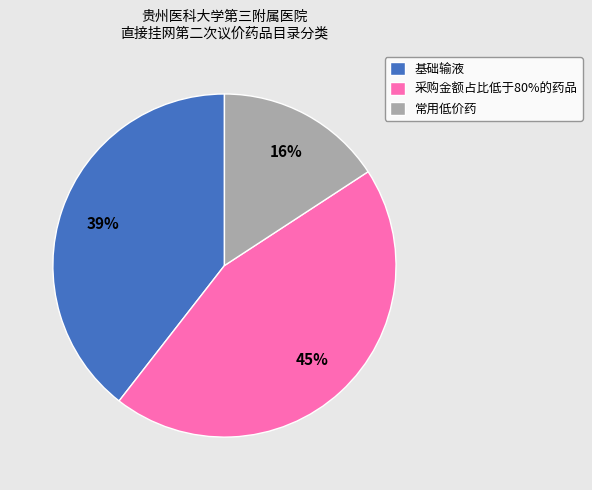

Which has a higher value, 基础输液 or 采购金额占比低于80%的药品?

采购金额占比低于80%的药品